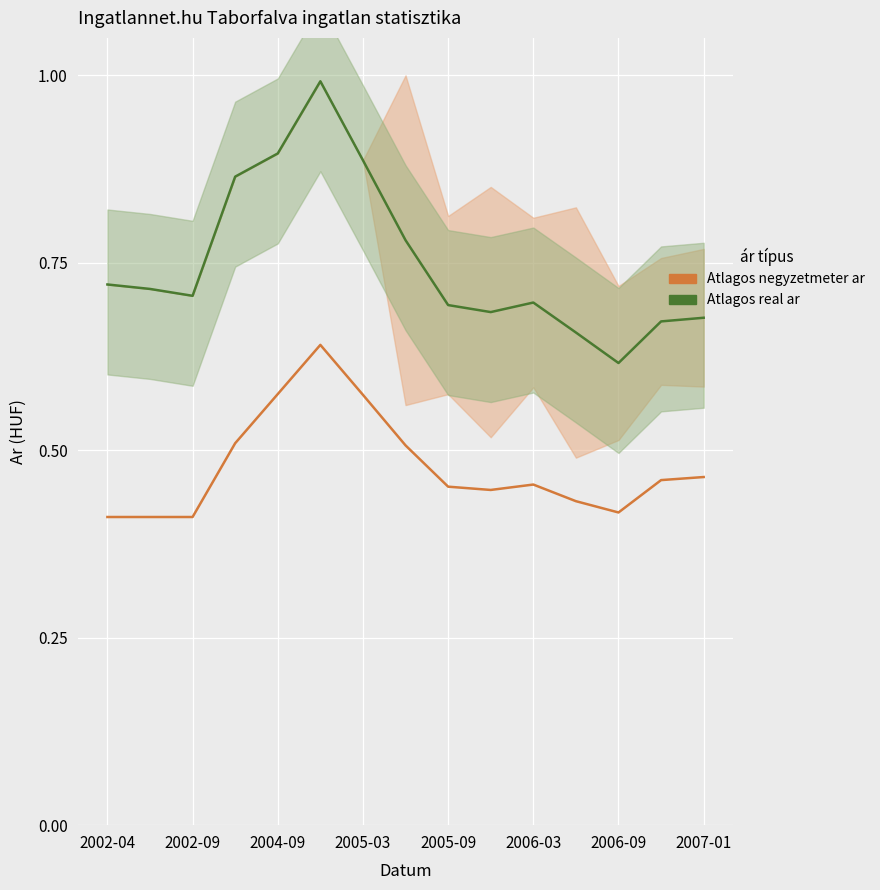

List the series in order of their peak value, highest first.

Atlagos real ar, Atlagos negyzetmeter ar